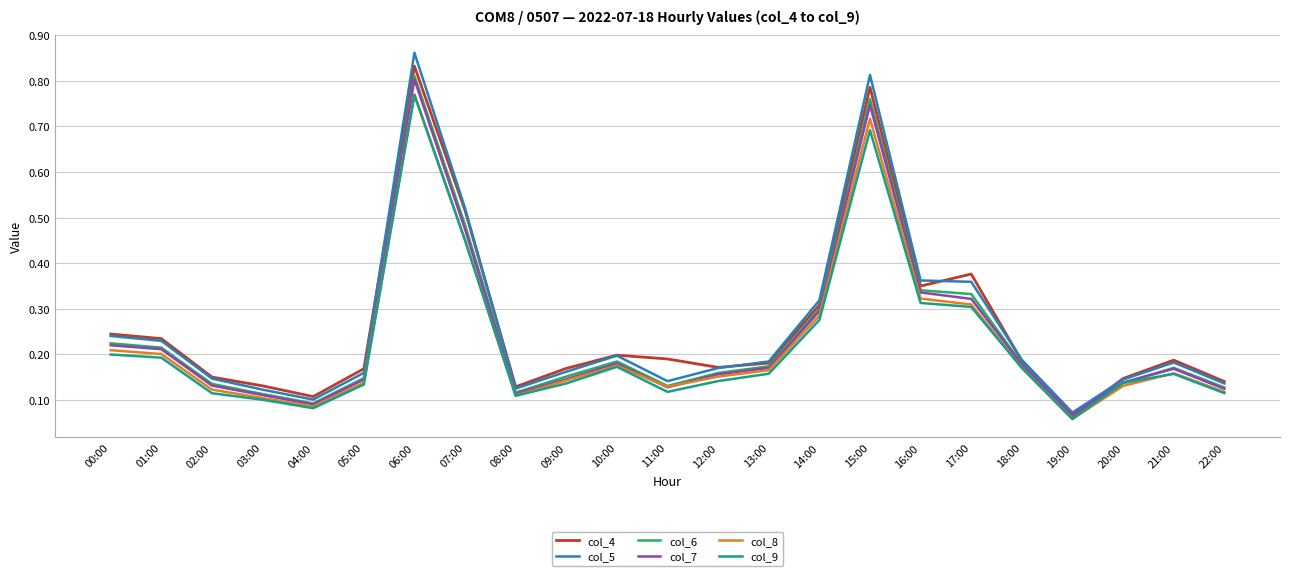

Is the value of col_4 at 21:00 greater than the value of col_5 at 14:00?

No